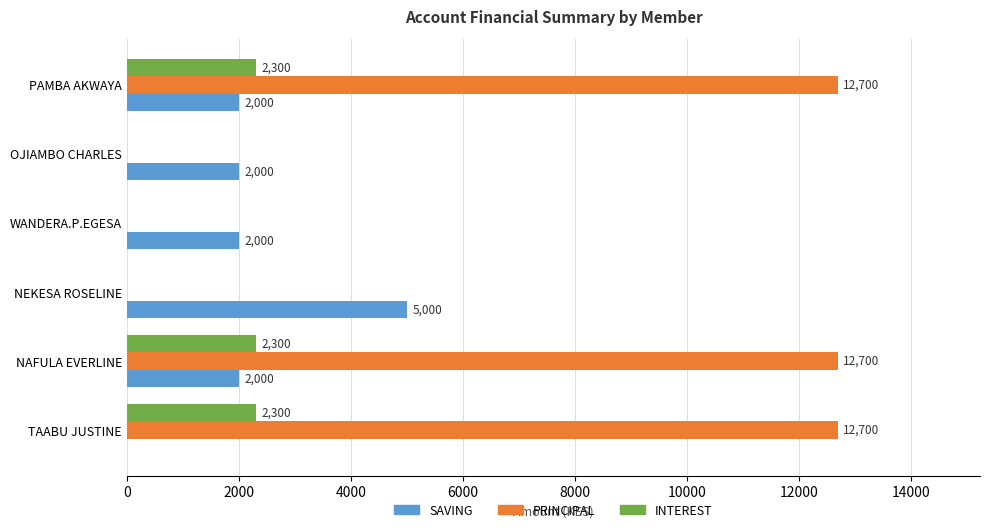

Which series has the largest total across all categories?

PRINCIPAL